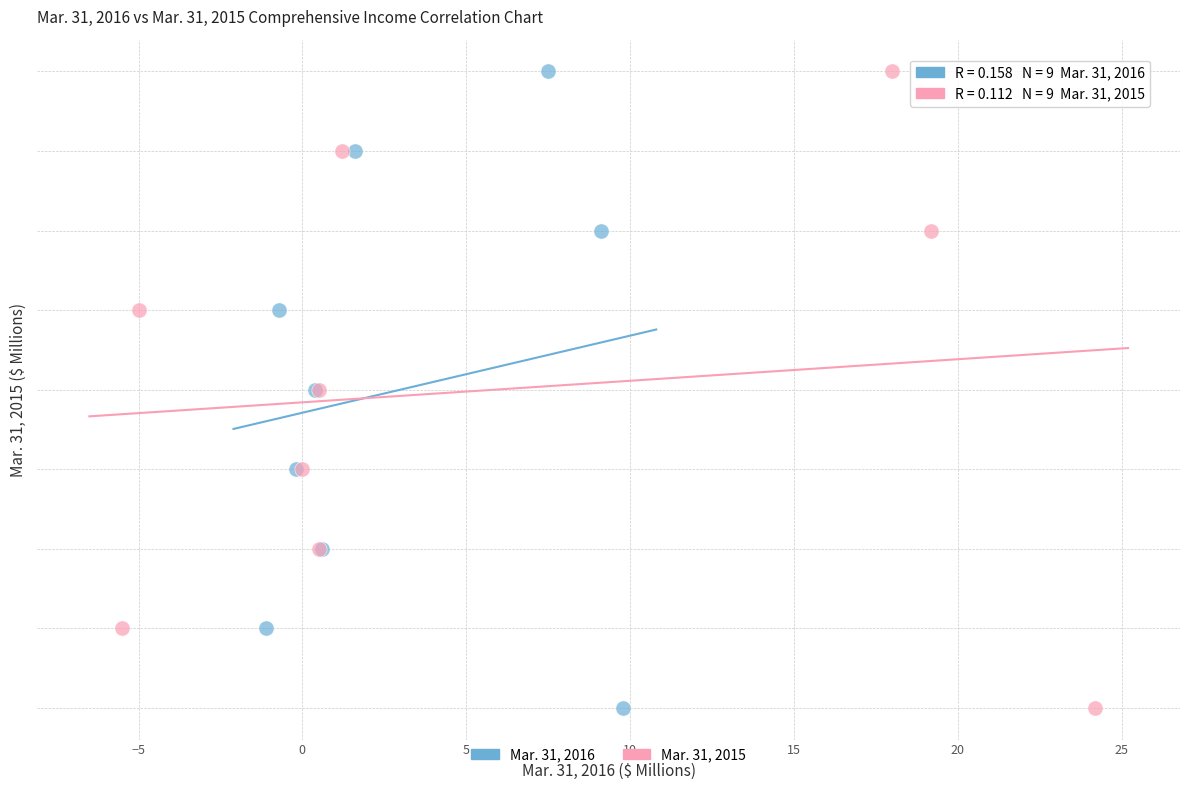

What are all the series names shown in the legend?

Mar. 31, 2016, Mar. 31, 2015